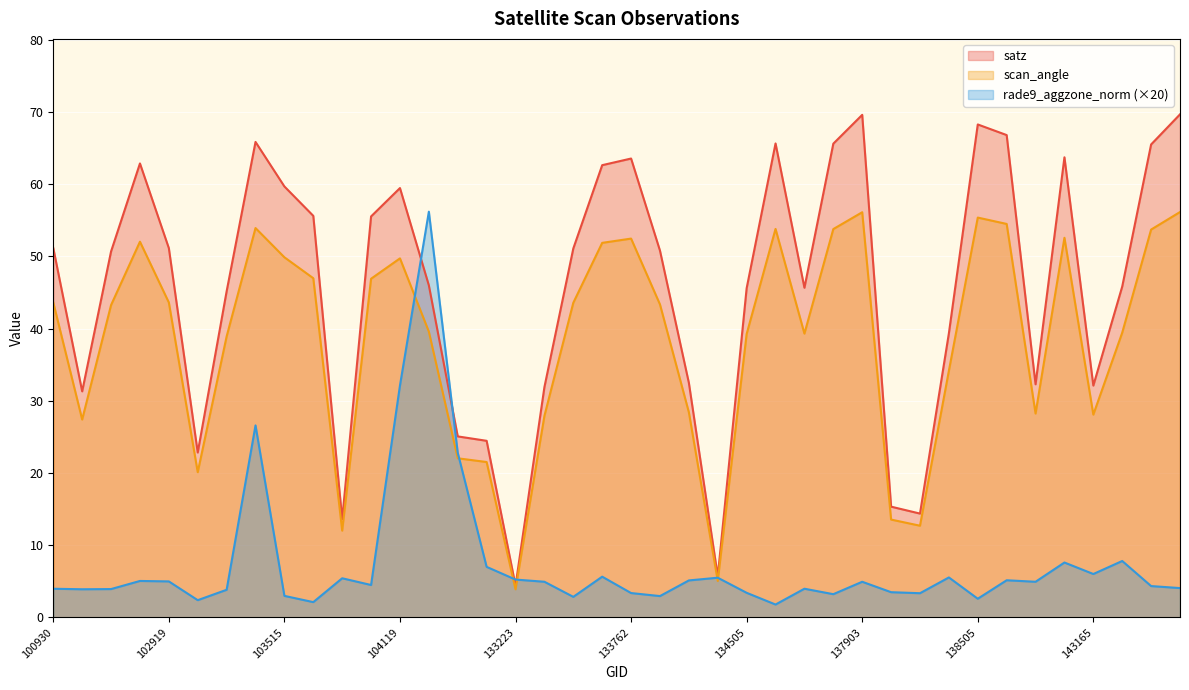

At which category does the chart reach its peak across all series?

144136